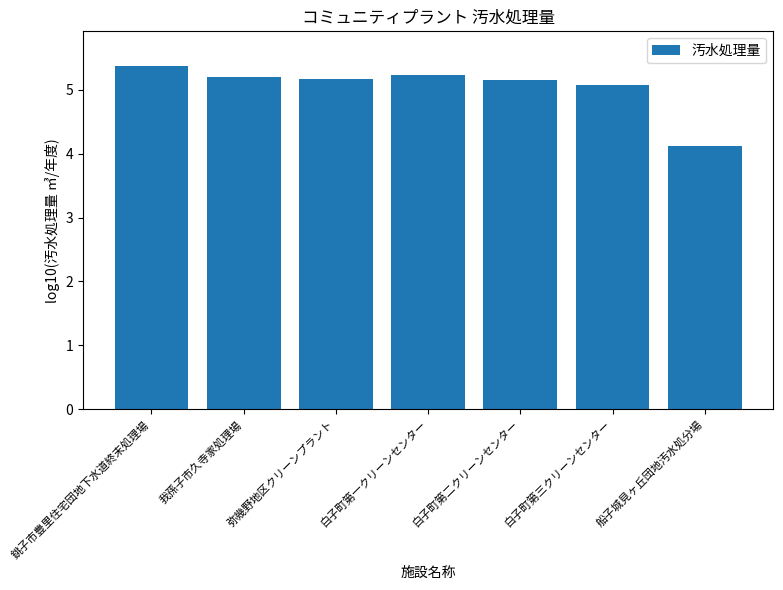

What is the label of the 3rd bar from the left?

弥幾野地区クリーンプラント